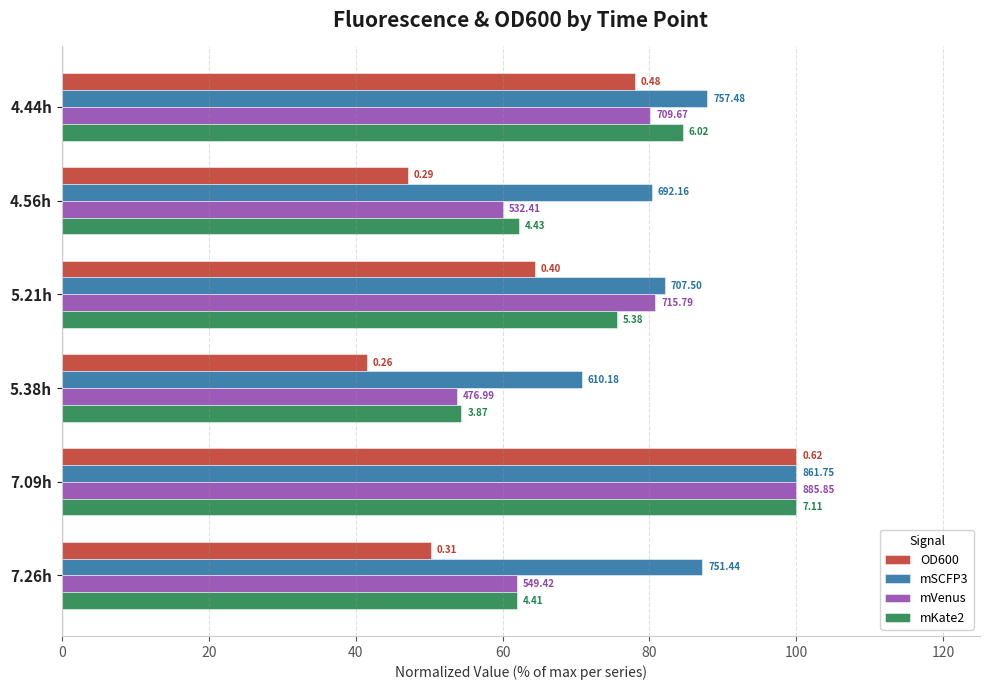

What are all the series names shown in the legend?

OD600, mSCFP3, mVenus, mKate2